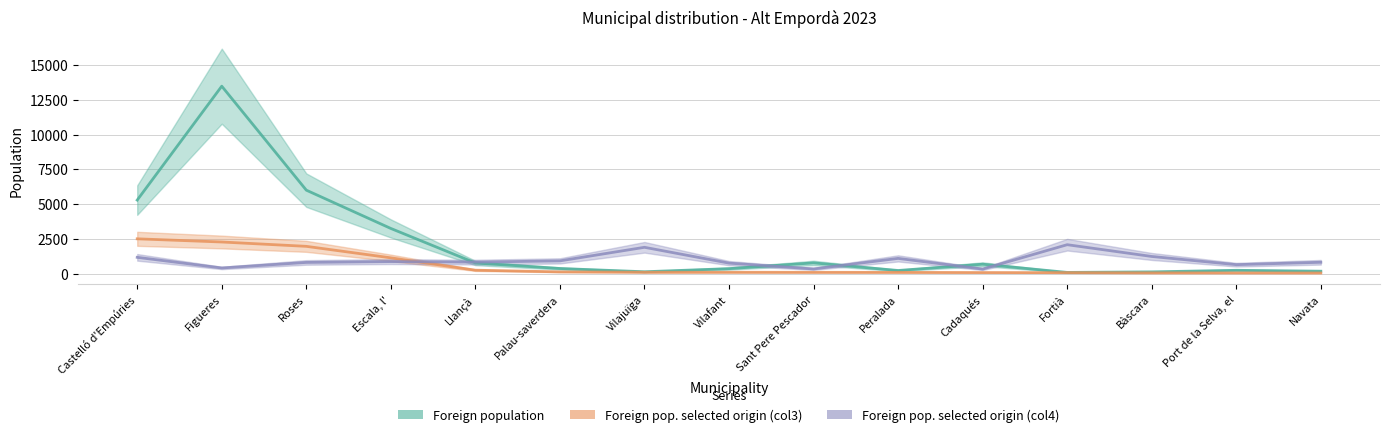

What is the greatest value displayed?

13477